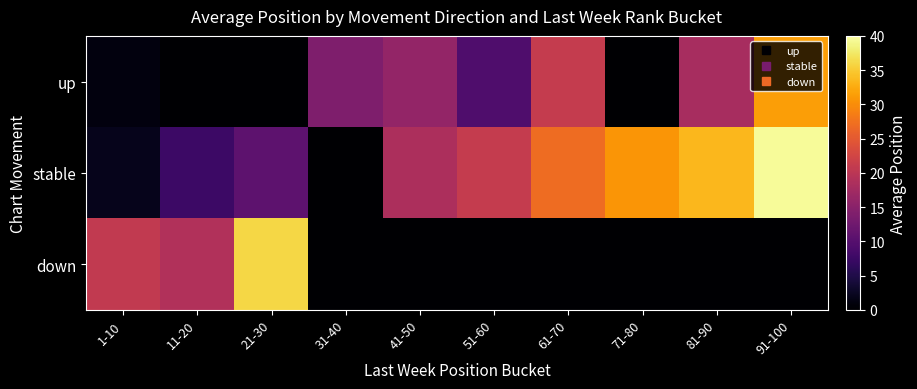

At which category does the chart reach its minimum across all series?

11-20